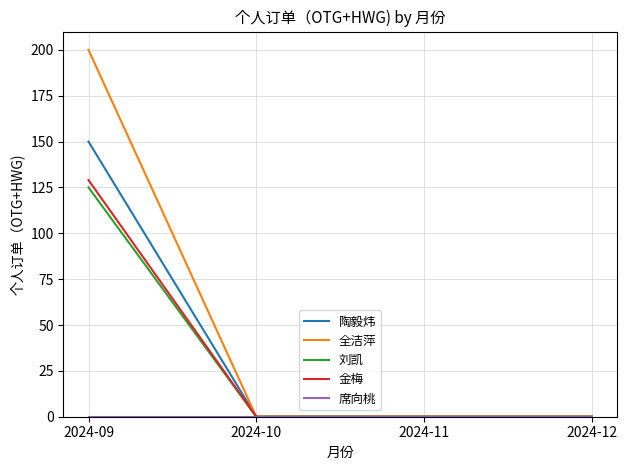

Which series changed the most between 2024-09 and 2024-12?

全洁萍